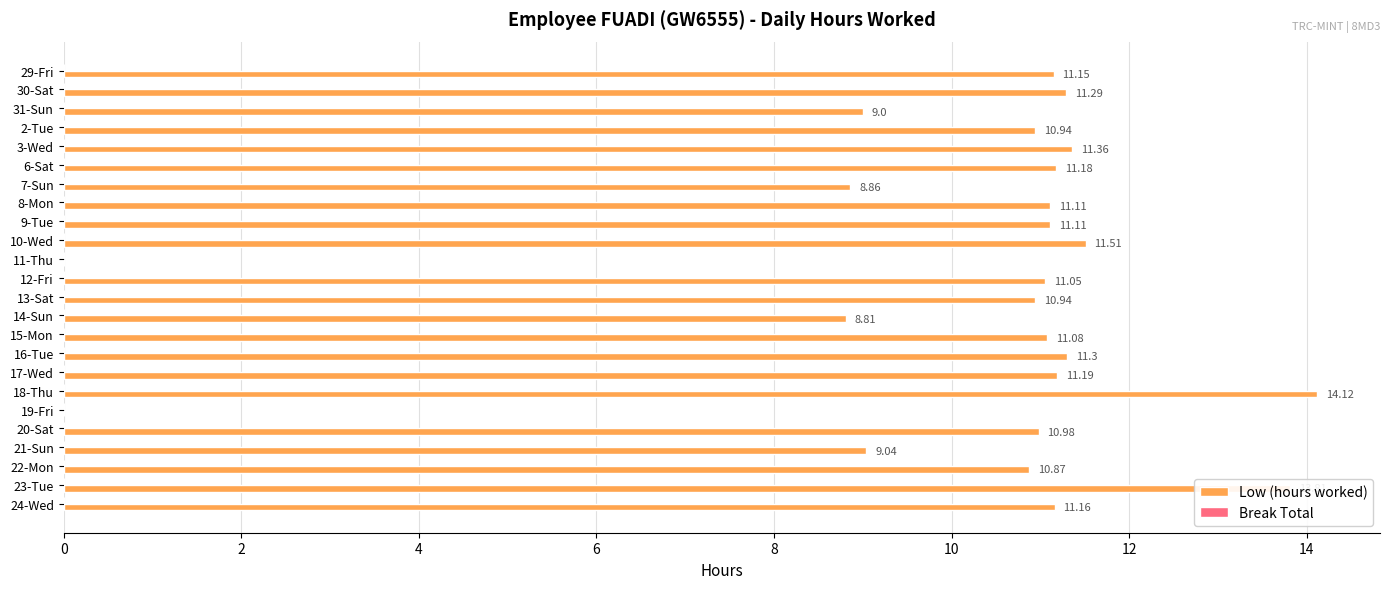

What is the sum of the values at 19-Fri and 15-Mon?

11.1